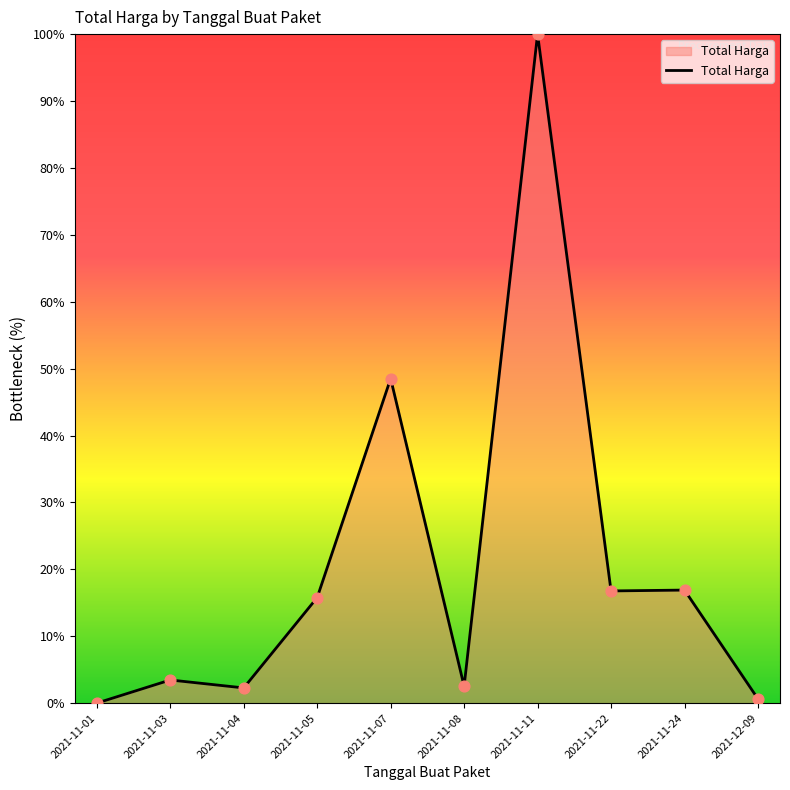

What is the change in value from 2021-11-07 to 2021-11-24?

-31.6